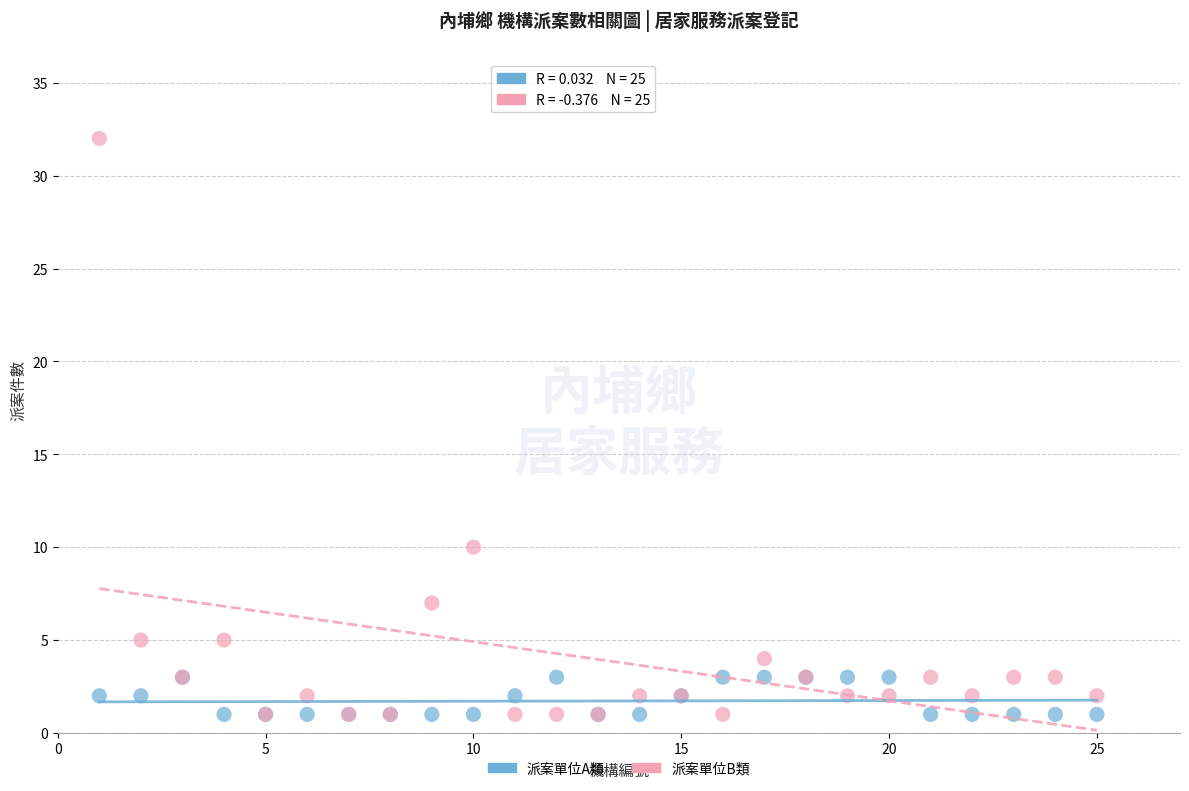

Across all series, what Y value is closest to 16?

10